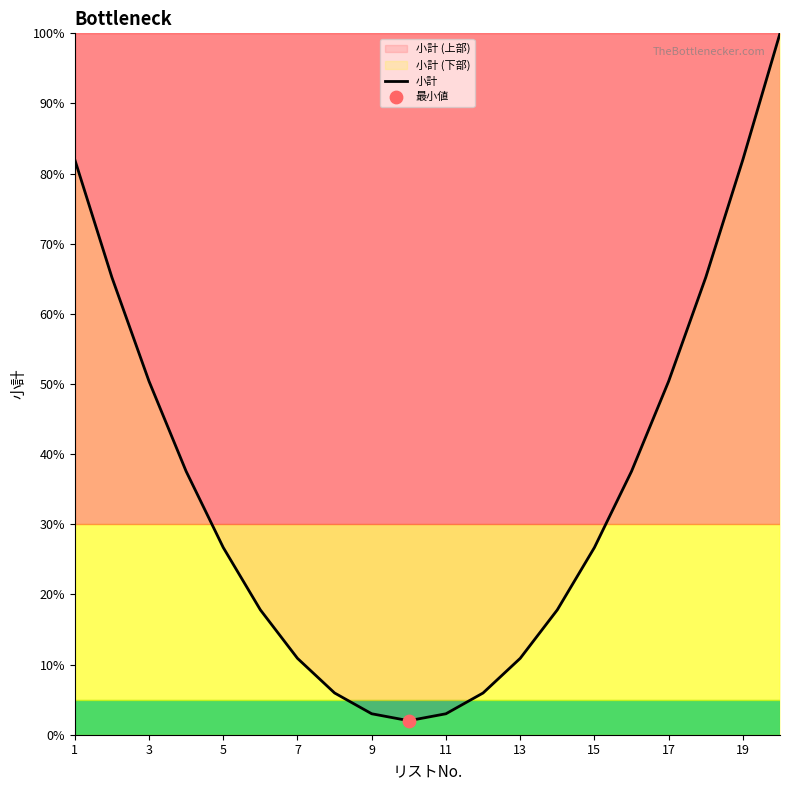

What is the ratio of the value at 3 to the value at 13?

4.6